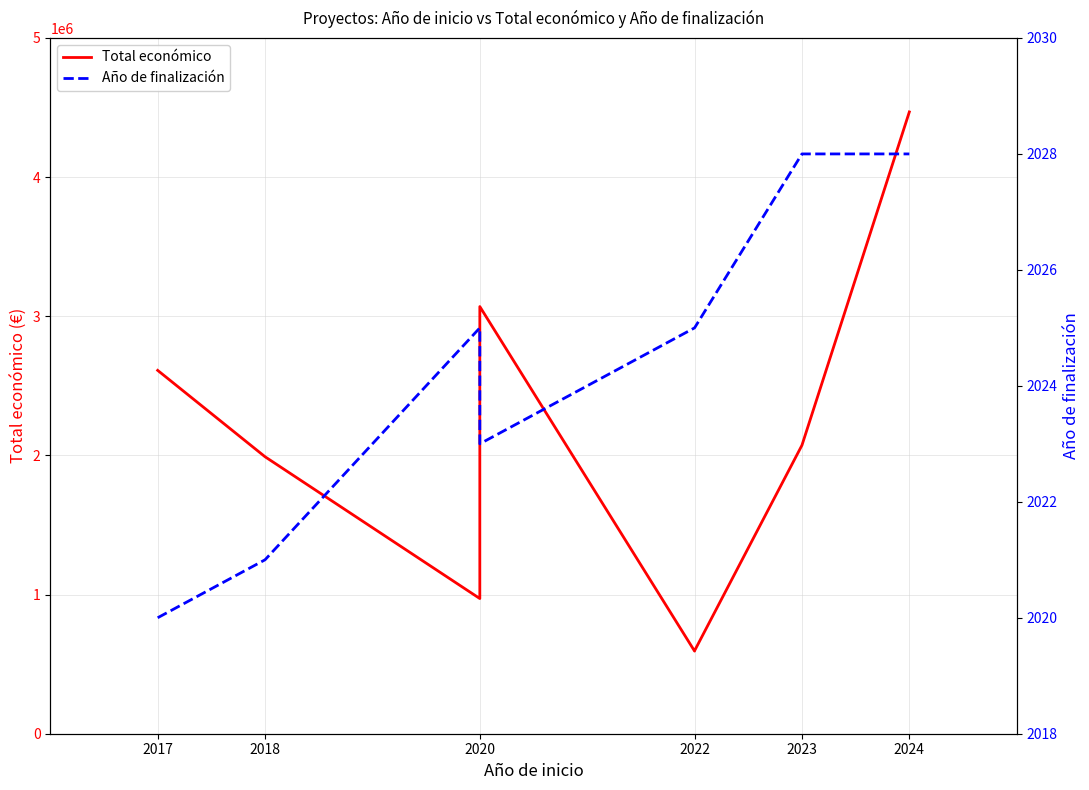

List the series in order of their peak value, lowest first.

Año de finalización, Total económico